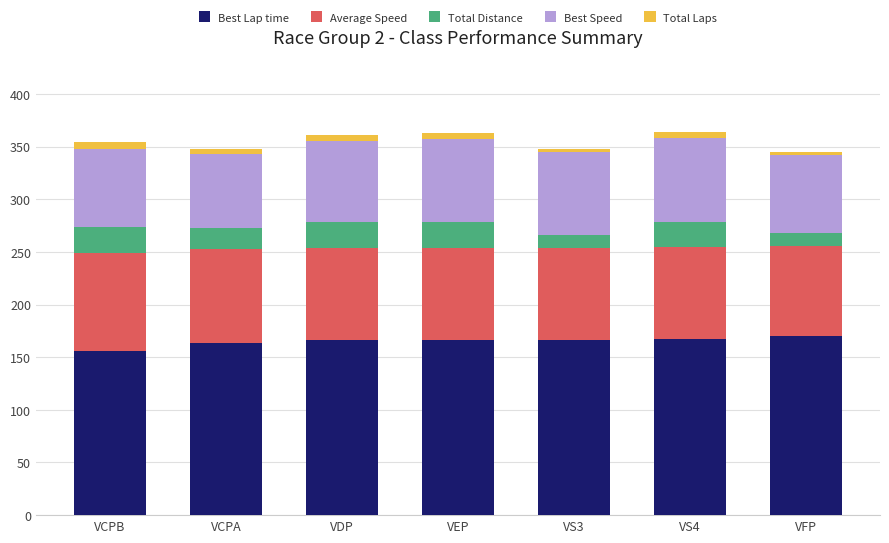

What is the difference between the maximum and minimum values in the Best Lap time series?

14.0